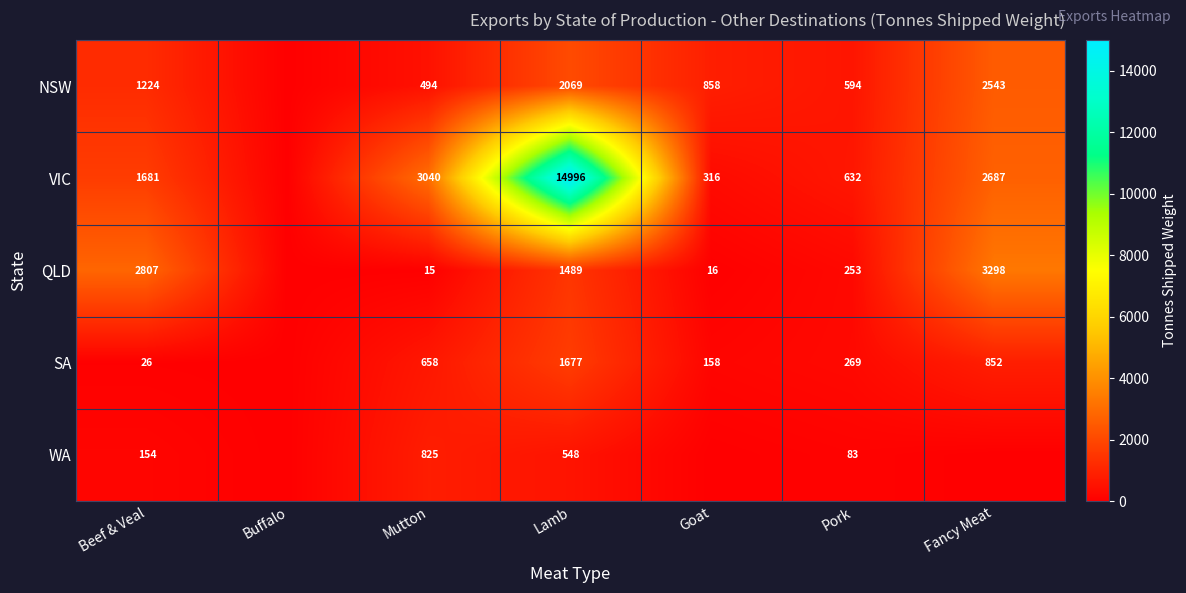

Between Beef & Veal and Lamb, which series saw the biggest shift?

VIC